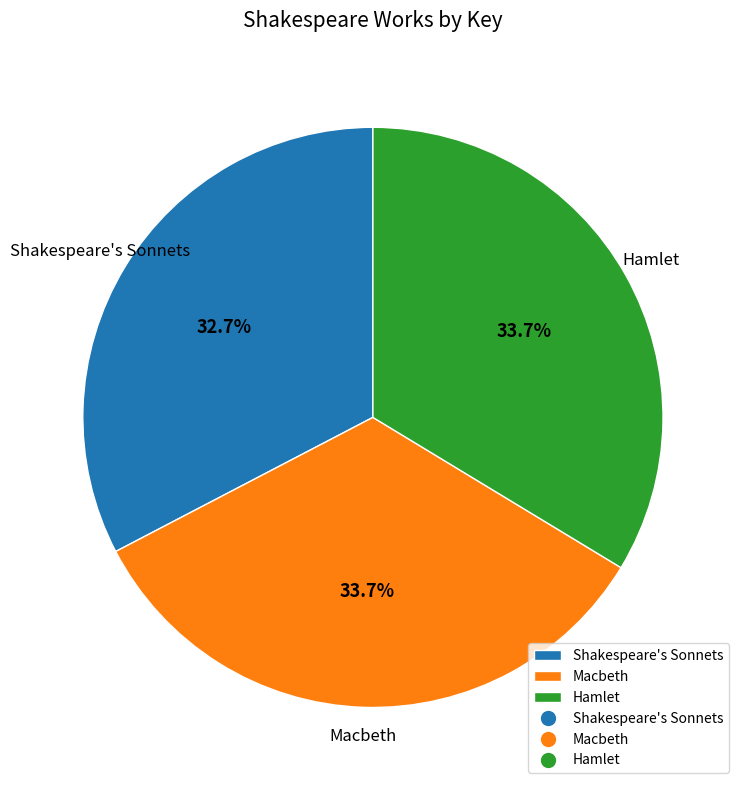

Does Shakespeare's Sonnets account for over 50% of the chart?

No